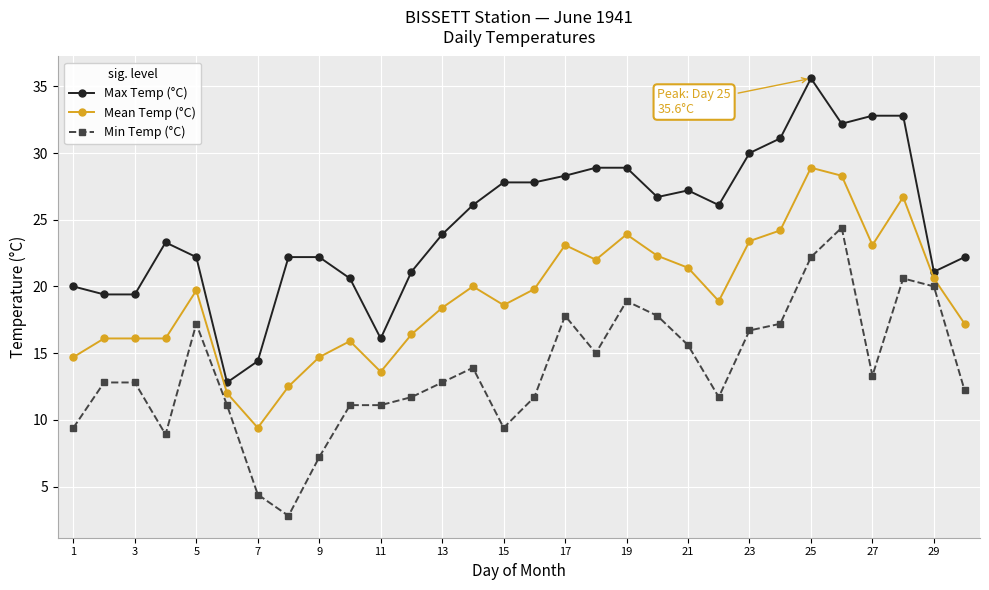

At how many categories does at least one series exceed 15?

28